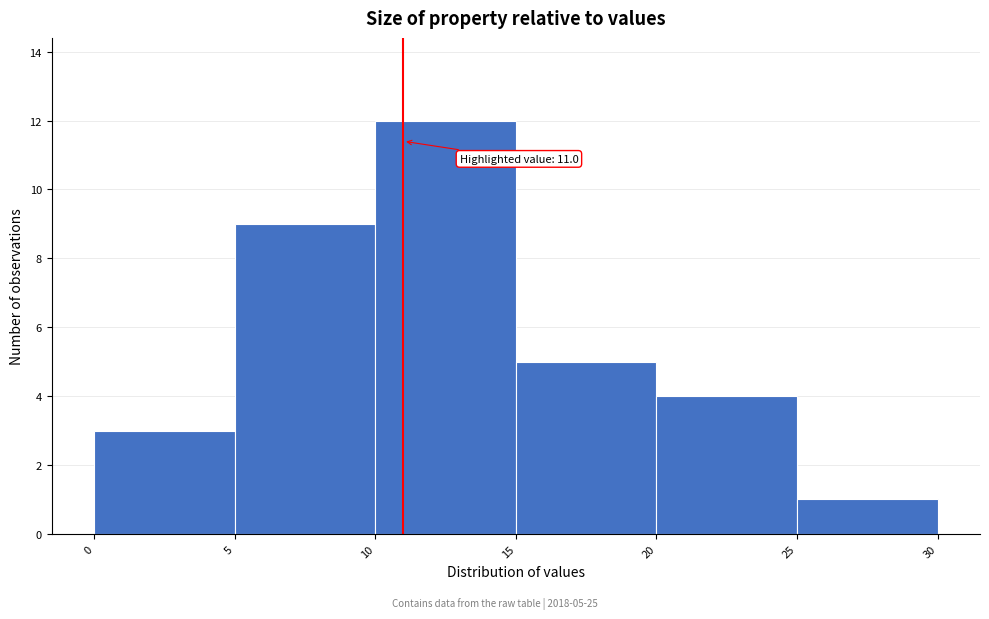

Over which range of the x-axis is the bar tallest?

10 to 15